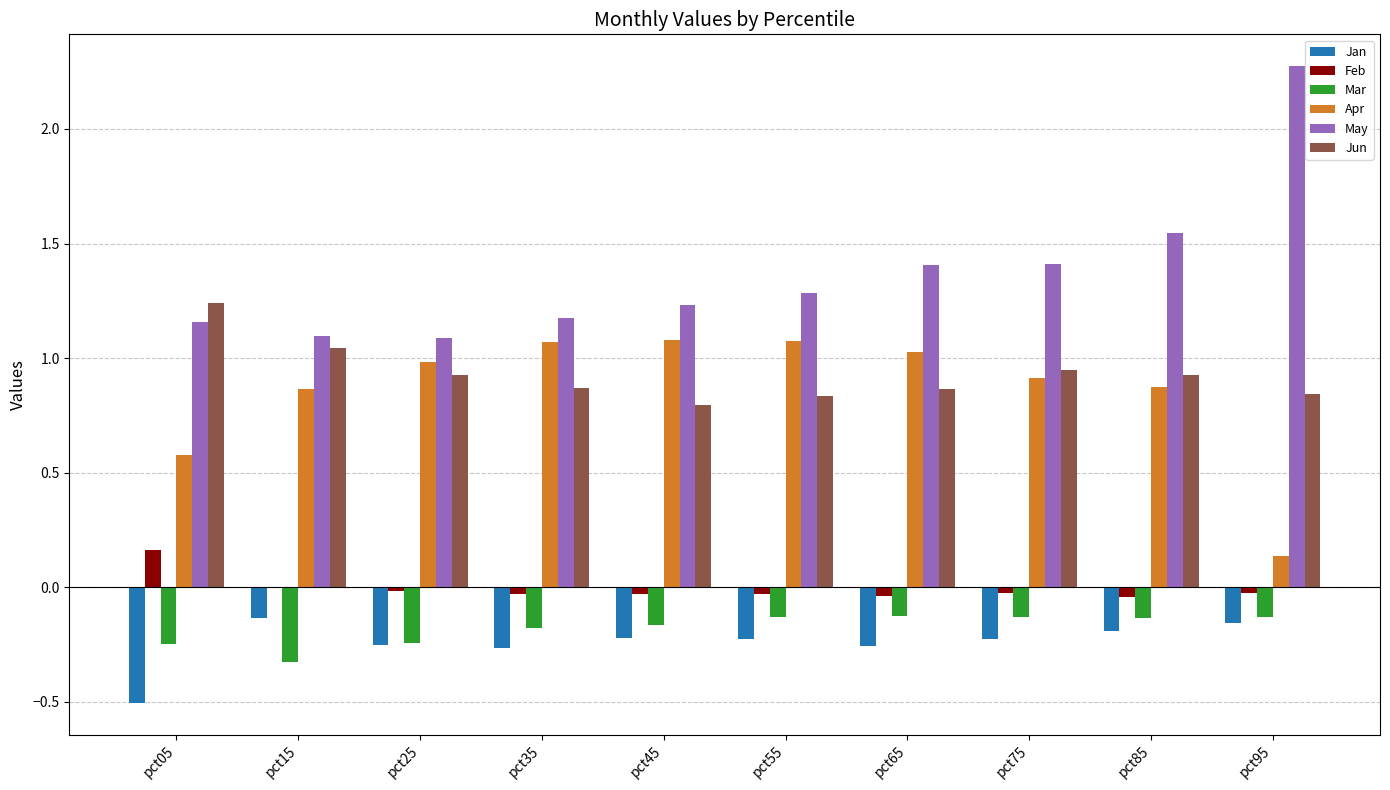

Which series has the largest total across all categories?

May